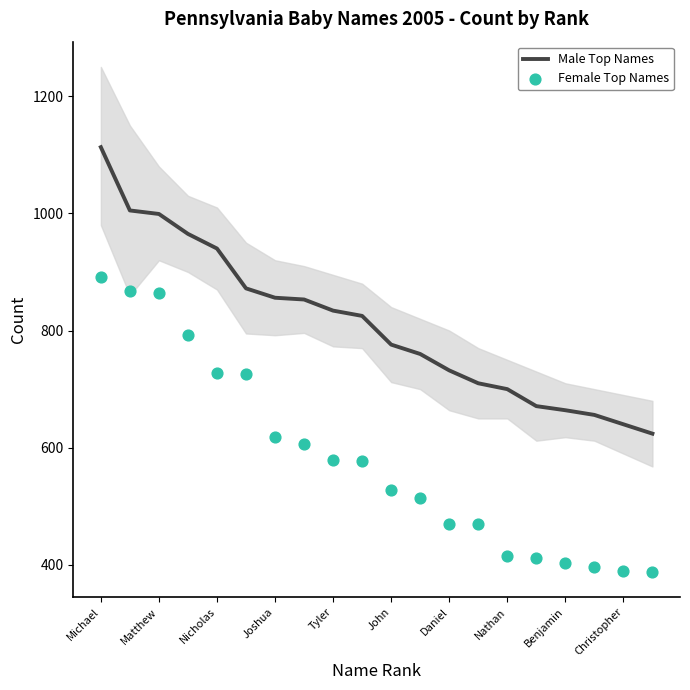

At how many categories does at least one series exceed 640?

18